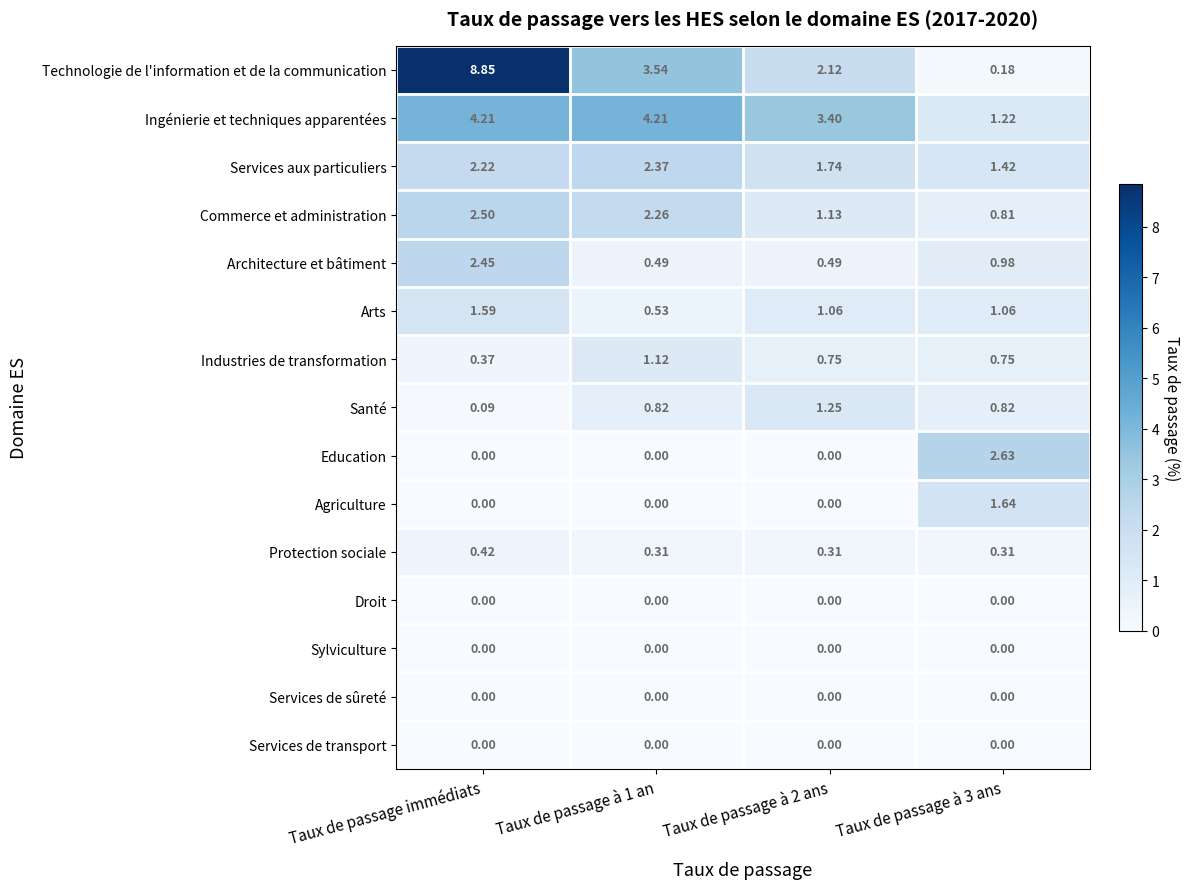

Between Taux de passage immédiats and Taux de passage à 1 an, which series saw the biggest shift?

Technologie de l'information et de la communication